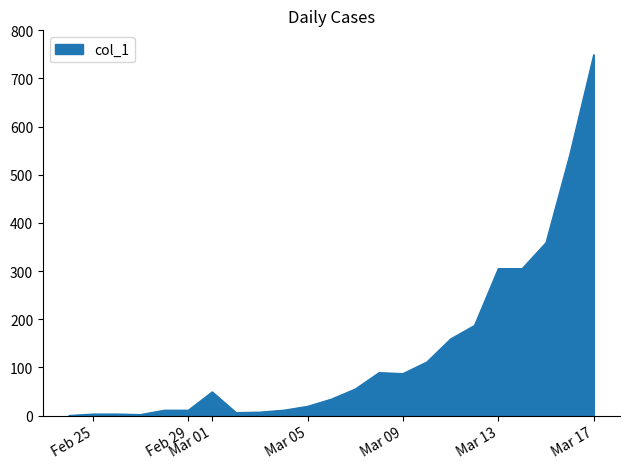

What is the difference between the maximum and minimum values?

749